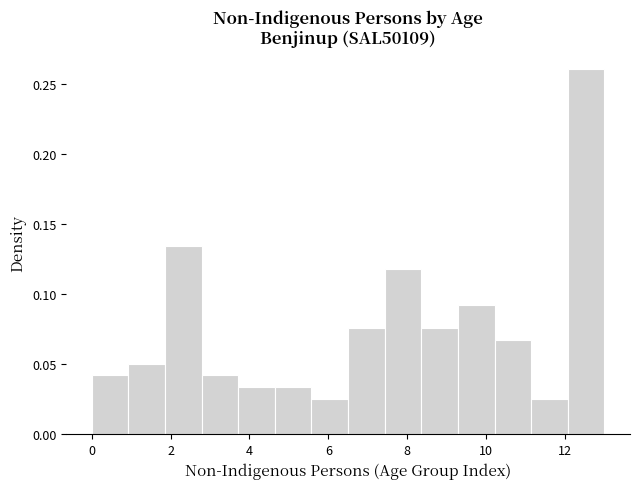

How tall is the bar that spans 3.8 to 4.6 on the x-axis? Neither the bar edges nor the heights are printed on the chart, so give them approximately, as read against the axes.

0.035